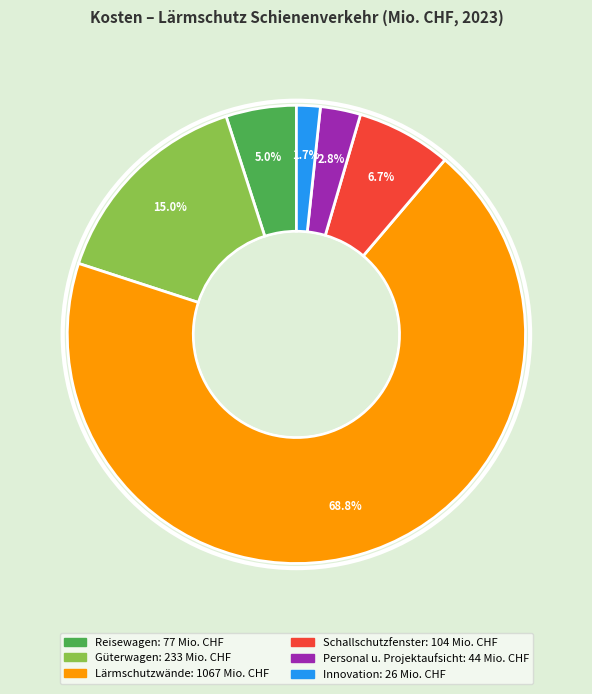

How much of the chart is everything except Innovation?

98.3%